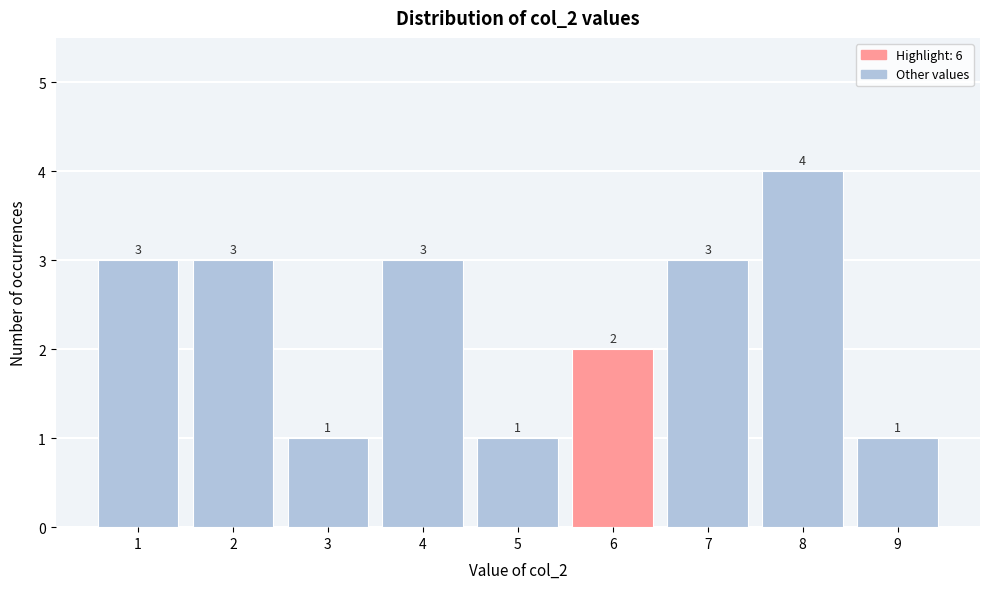

Which range on the x-axis has the tallest bar?

7.5 to 8.5